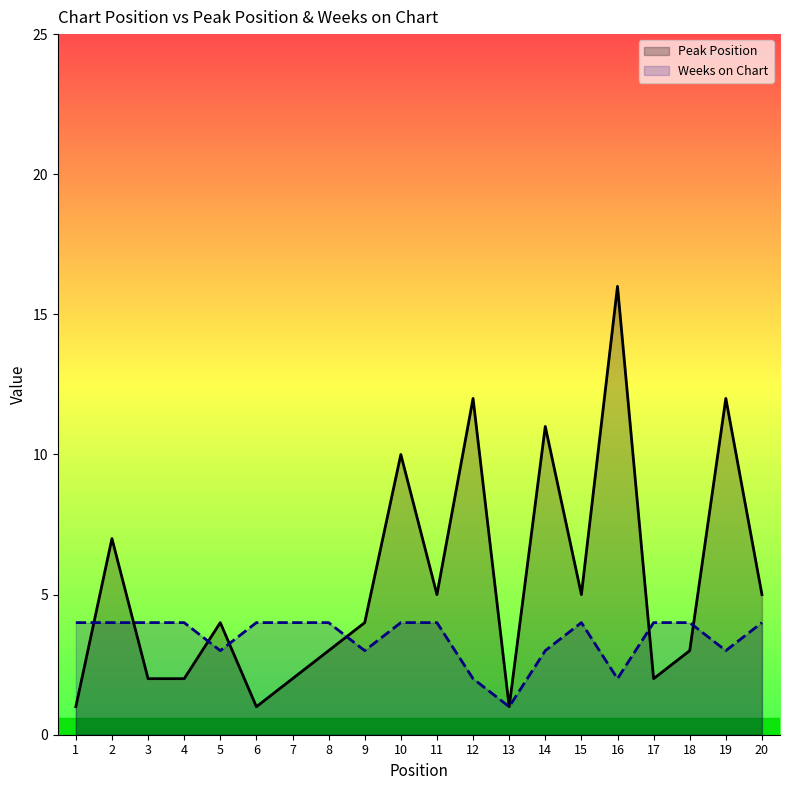

Where is Peak Position nearest to the value 8?

2